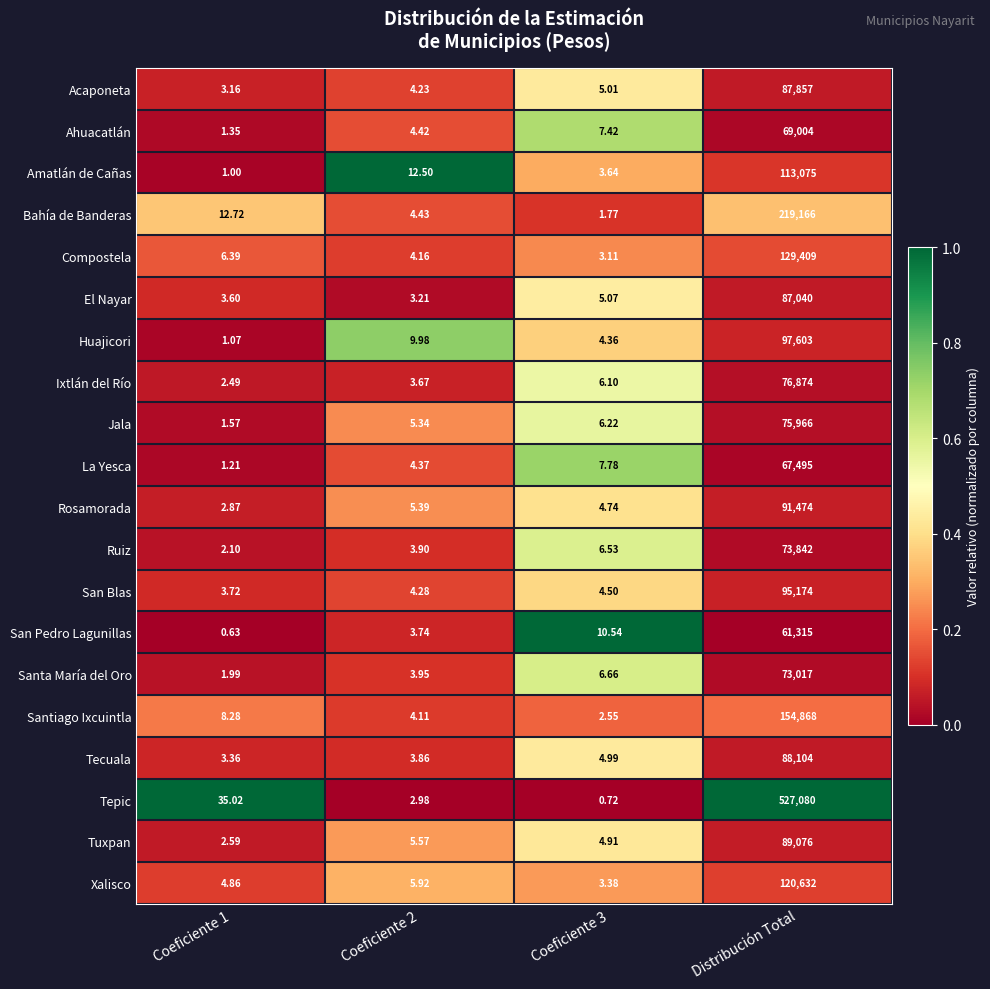

Which series has the largest range (max minus min)?

Tepic